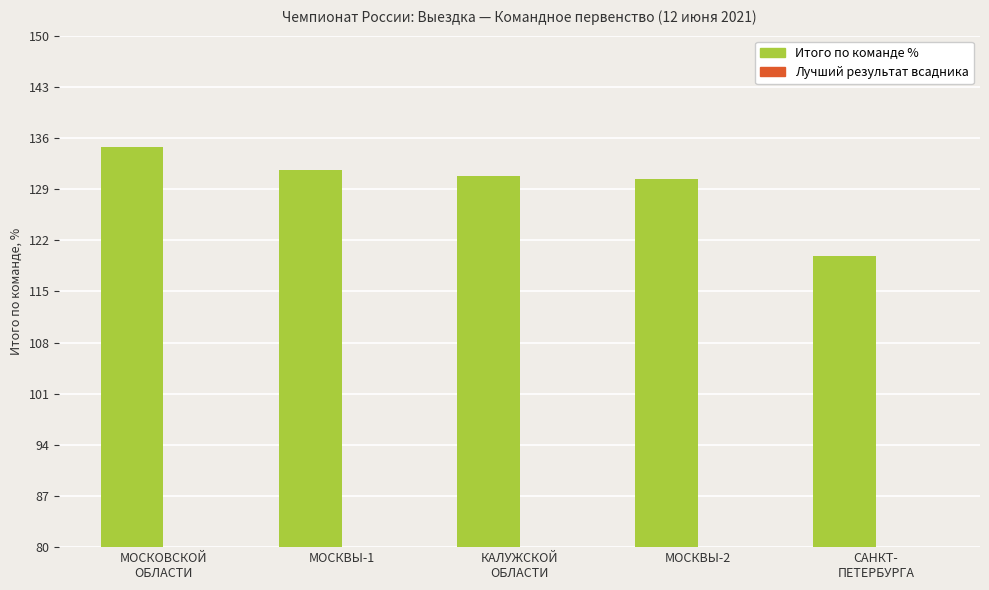

Count the number of data series in this chart.

2